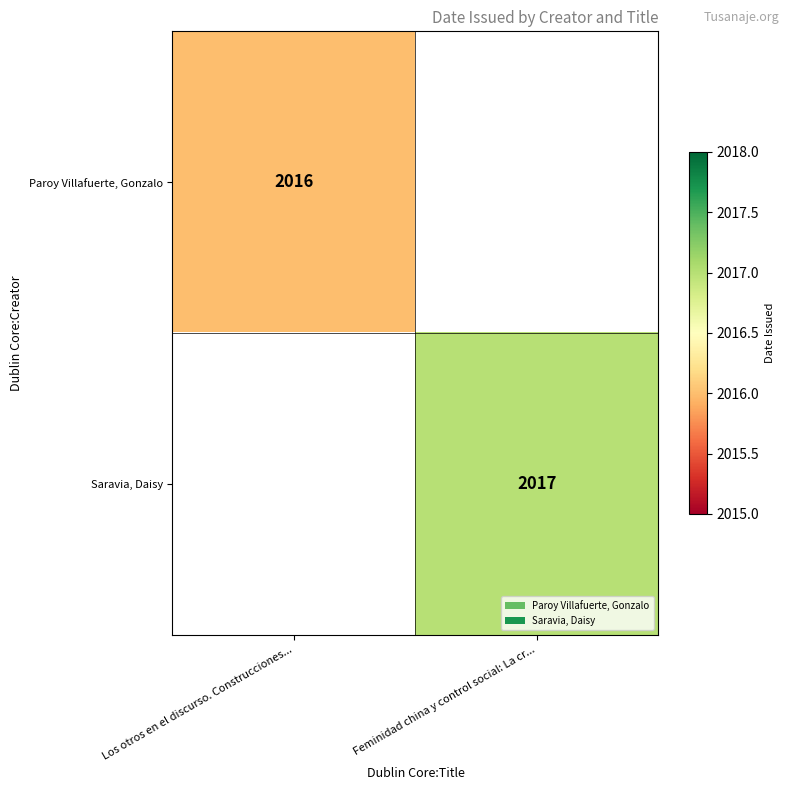

The value of Saravia, Daisy at Feminidad china y control social: La cr... is 2017. True or false?

True